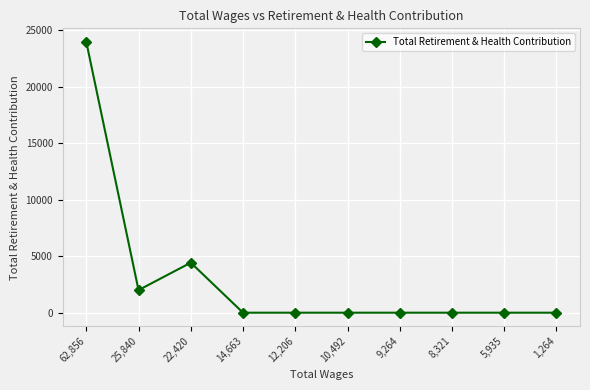

Reading left to right, transcribe all the data shown in this chart.

62,856=23967	25,840=1998	22,420=4427	14,663=0	12,206=0	10,492=0	9,264=0	8,321=0	5,935=0	1,264=0